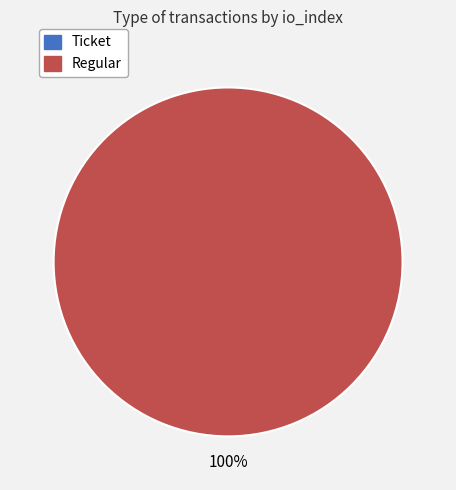

To the nearest percent, what is the difference between the Regular and Ticket slice percentages?

100%